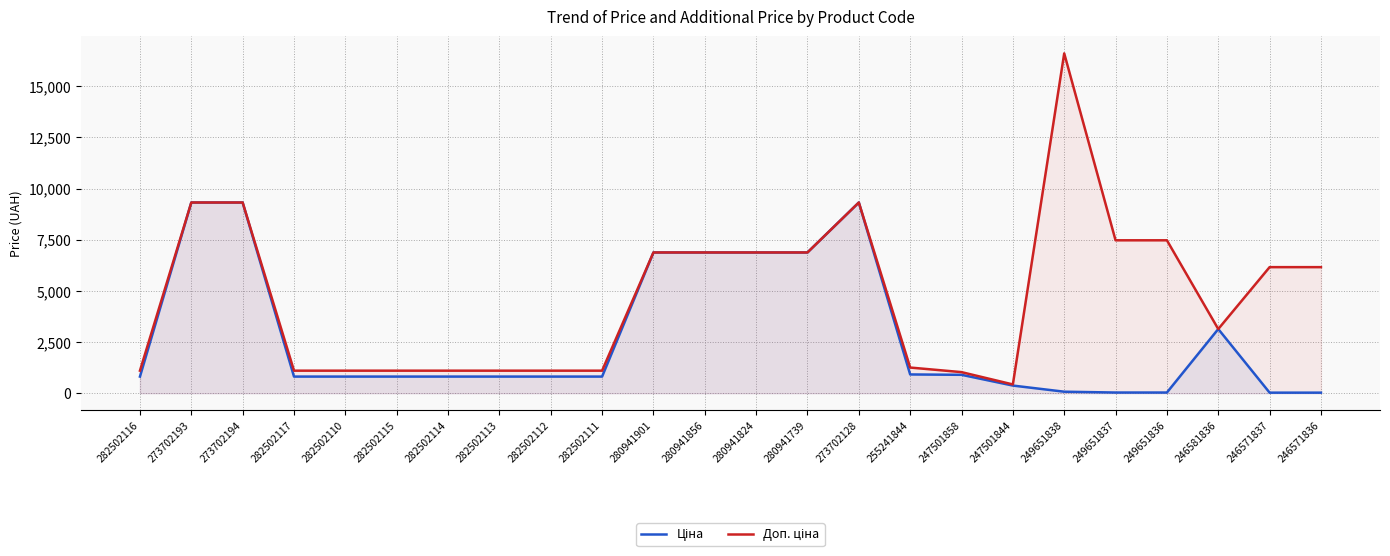

The value of Ціна at 282502116 is 813.0. True or false?

True